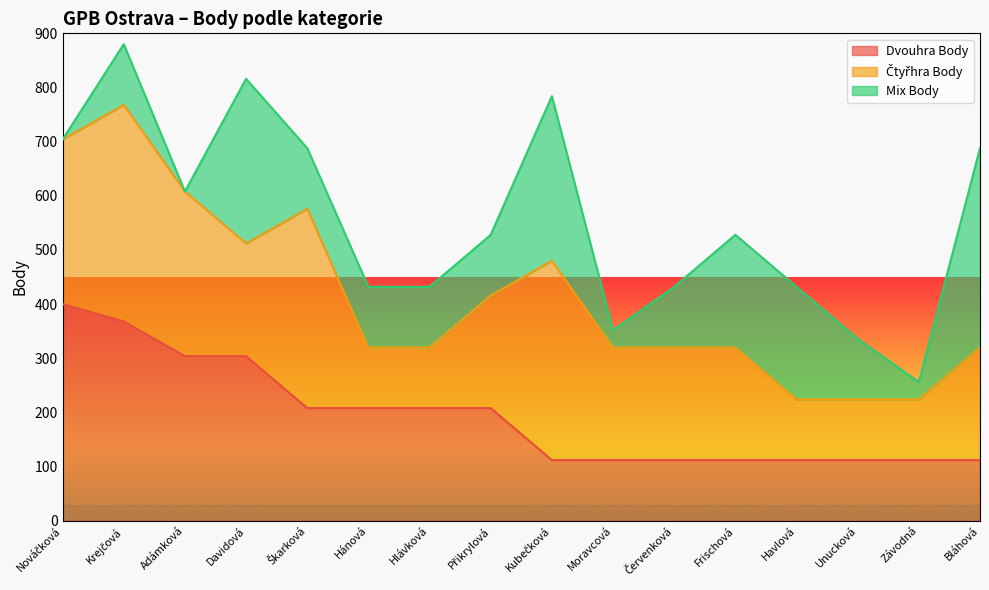

In Mix Body, how many points are lower than both neighbors (excluding endpoints)?

3